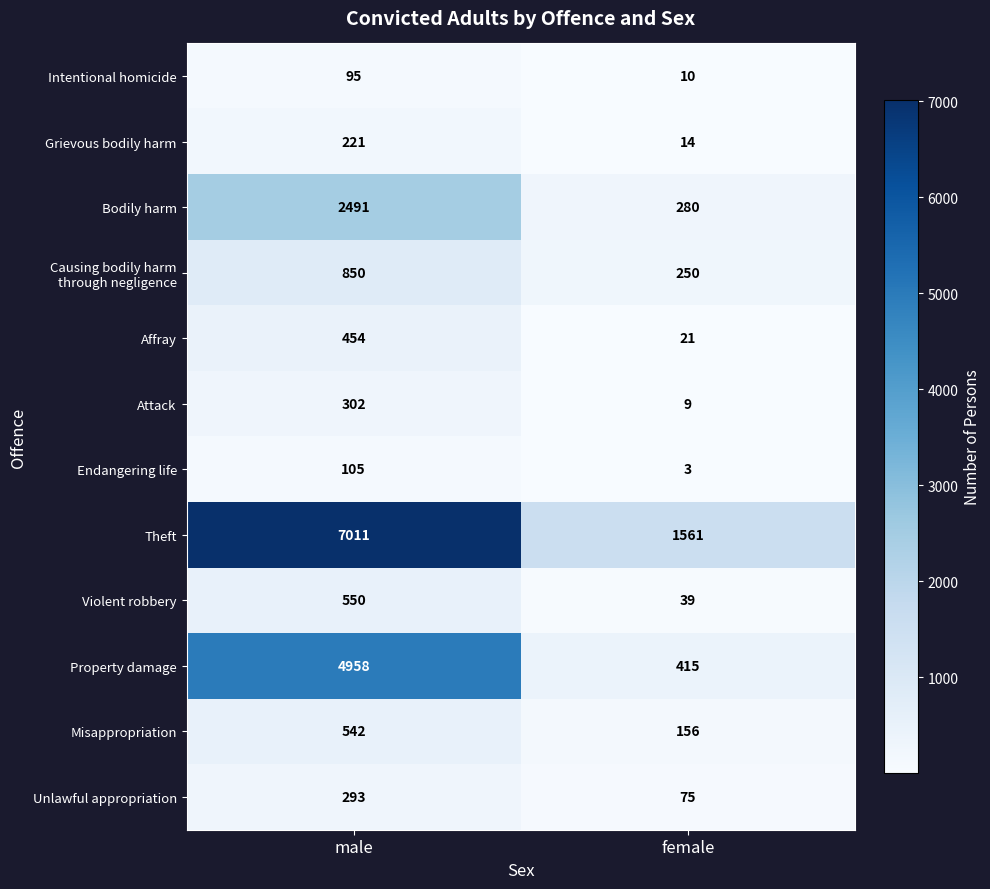

The value of Endangering life at female is 5. True or false?

False